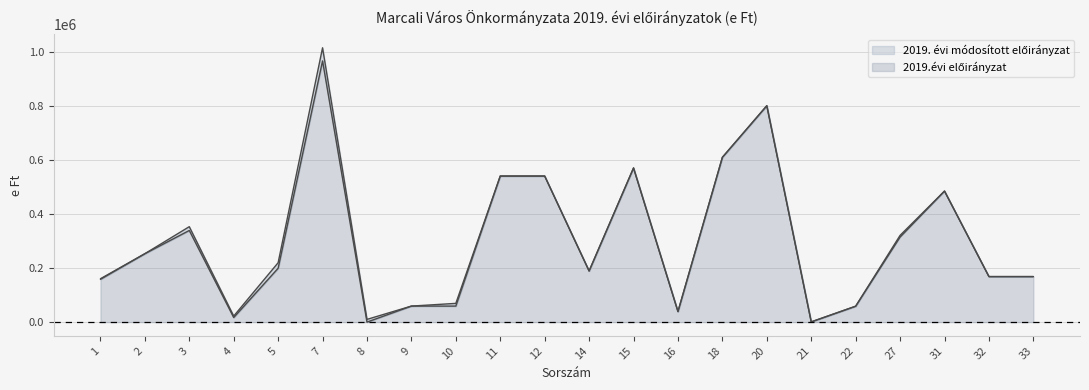

Reading left to right, list all the values displayed in this chart.

2019. évi módosított előirányzat: 160254	252870	352777	22238	219501	1014241	10000	59206	69206	540000	540000	189000	569771	39000	609246	800000	800	58706	314269	484399	168276	168276
2019.évi előirányzat: 158119	252870	338792	16915	199034	965730	0	59206	59206	540000	540000	189000	570000	39000	609250	800000	800	58706	320643	484399	168276	168276